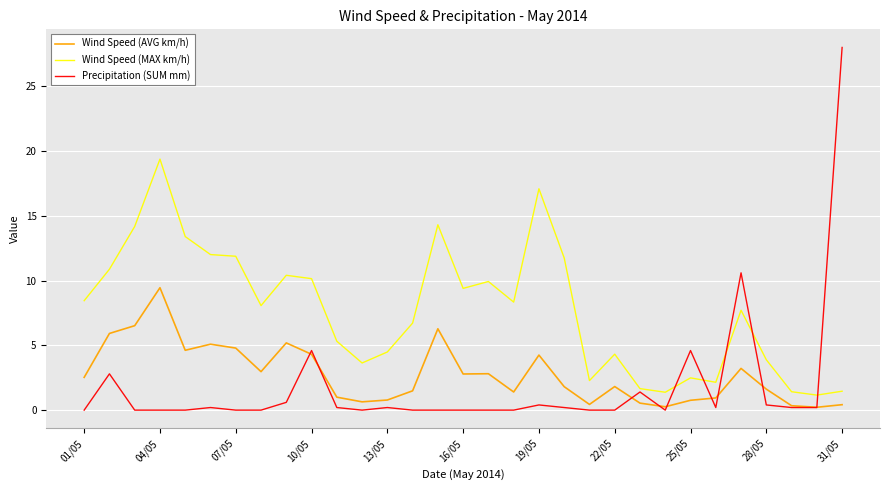

Which series has the largest total across all categories?

Wind Speed (MAX km/h)